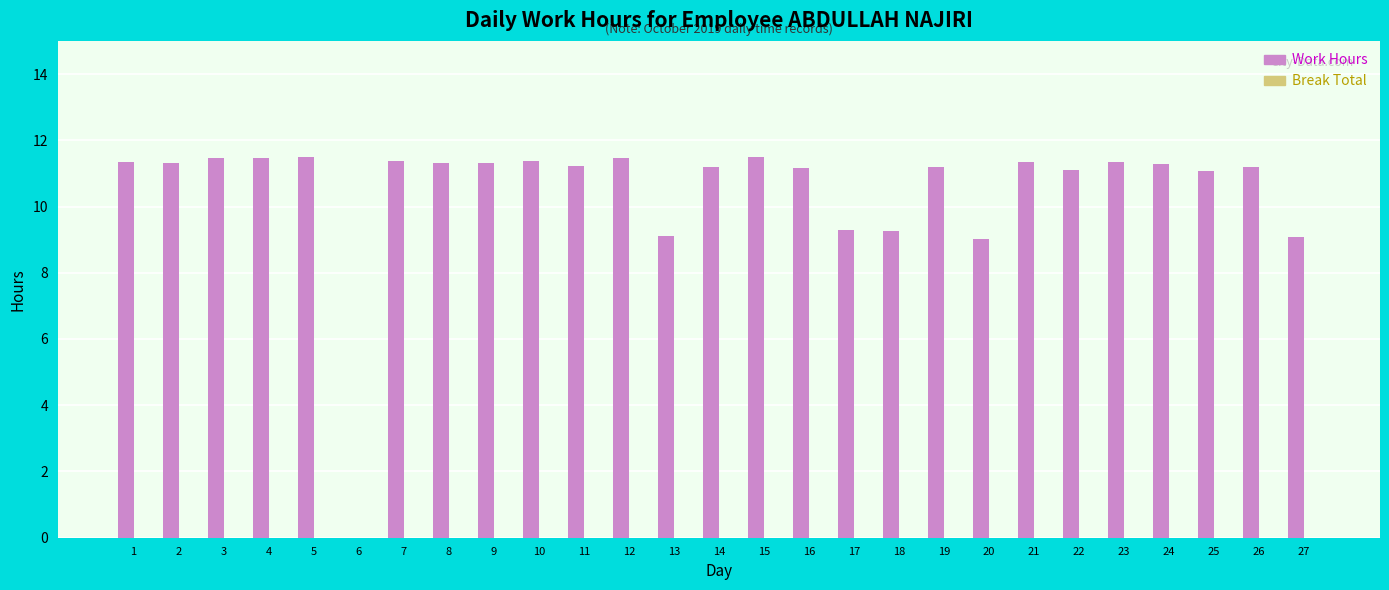

Count the number of data series in this chart.

1